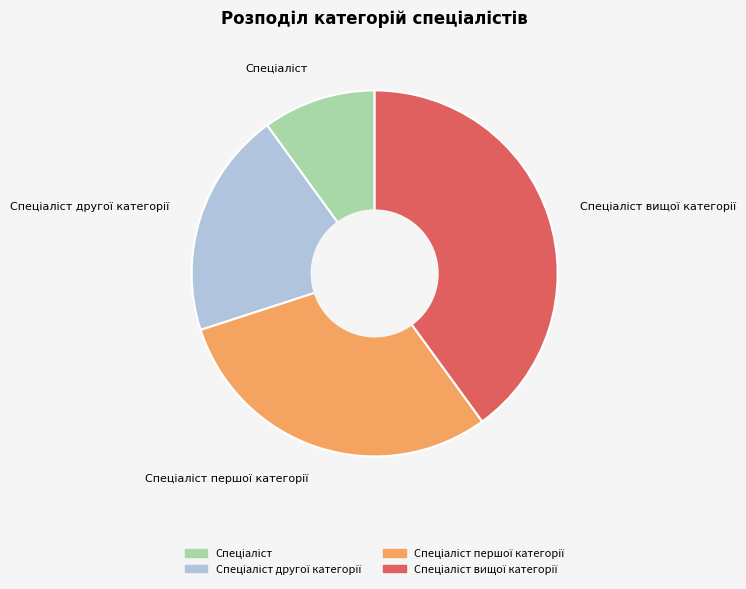

Is there any slice that represents more than half of the pie?

No